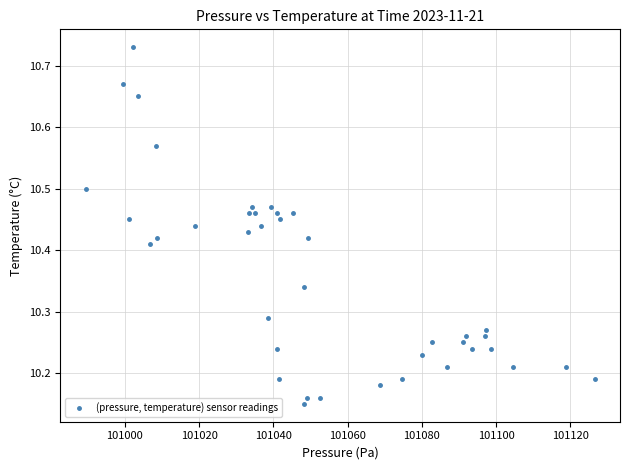

What is the range of X values (max minus min)?

137.1